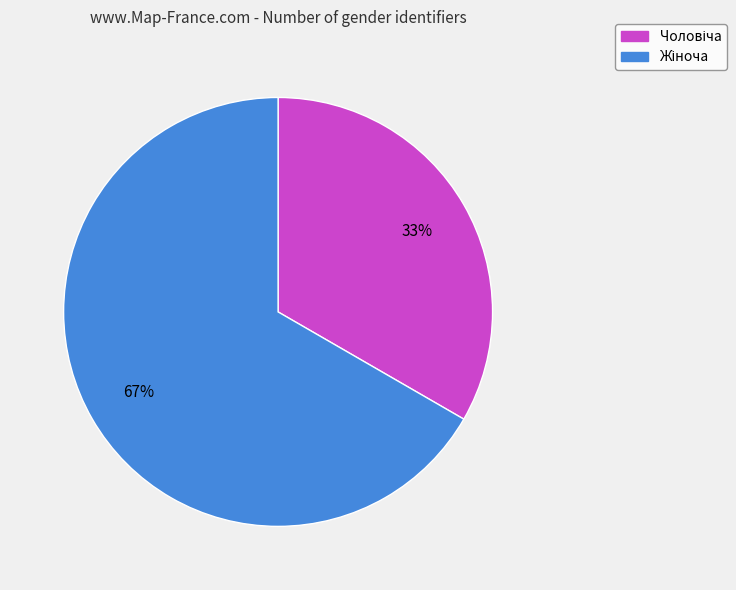

To the nearest percent, what is the average slice percentage?

50%